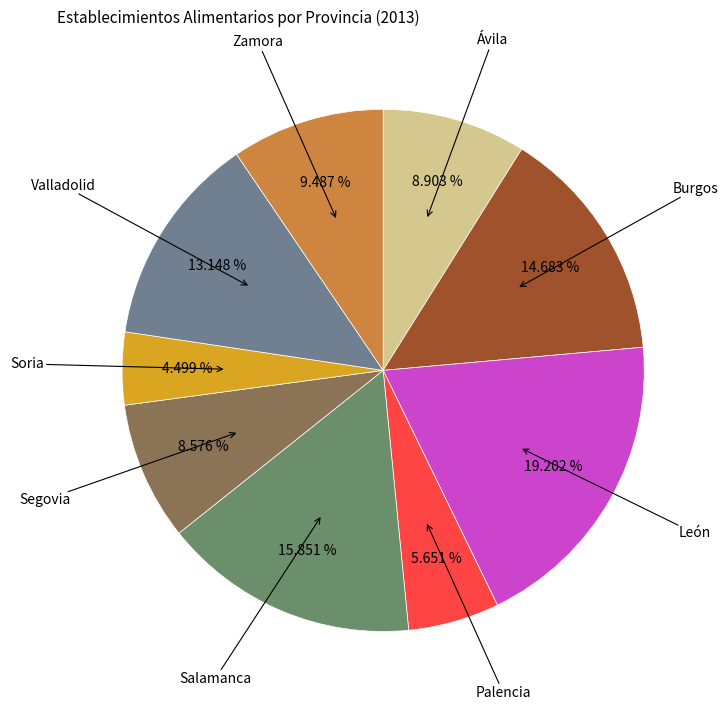

How many segments does this pie chart have?

9